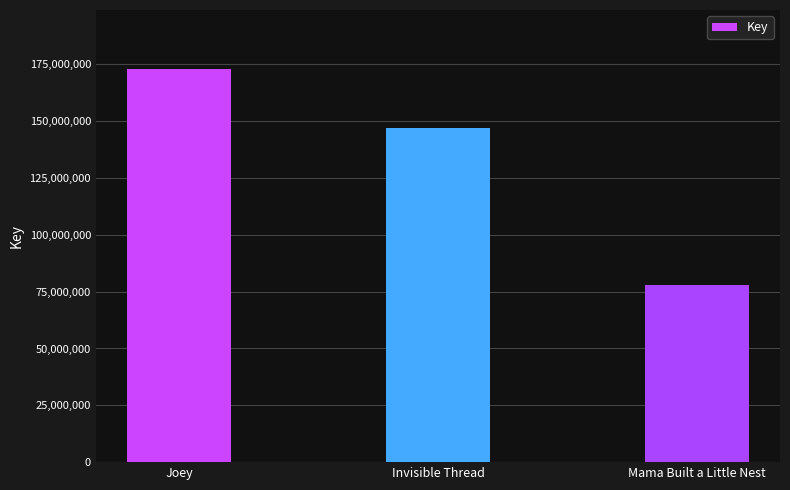

What is the change in value from Joey to Mama Built a Little Nest?

-95213936